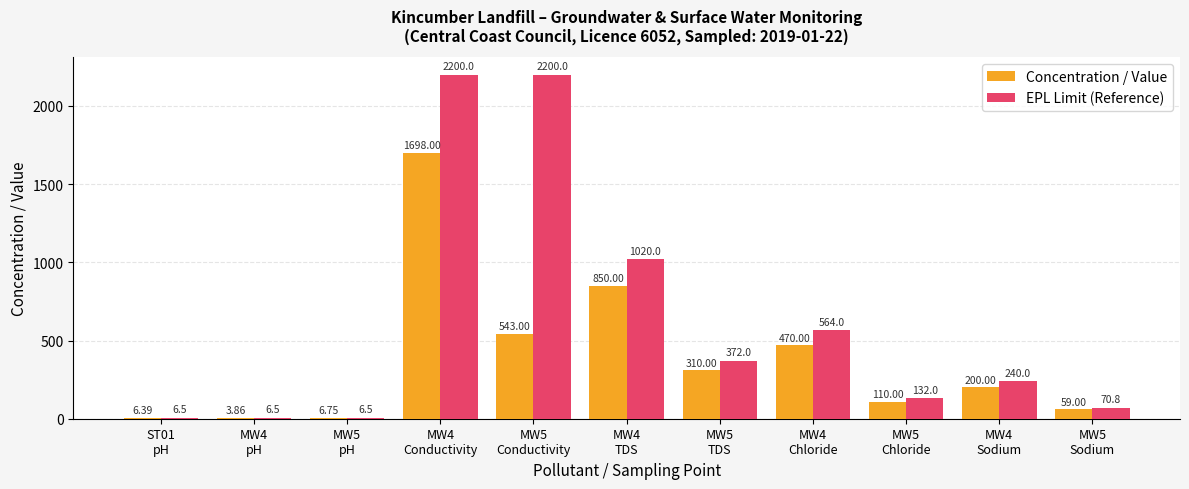

Between MW4
Chloride and MW5
Chloride, which series saw the biggest shift?

EPL Limit (Reference)